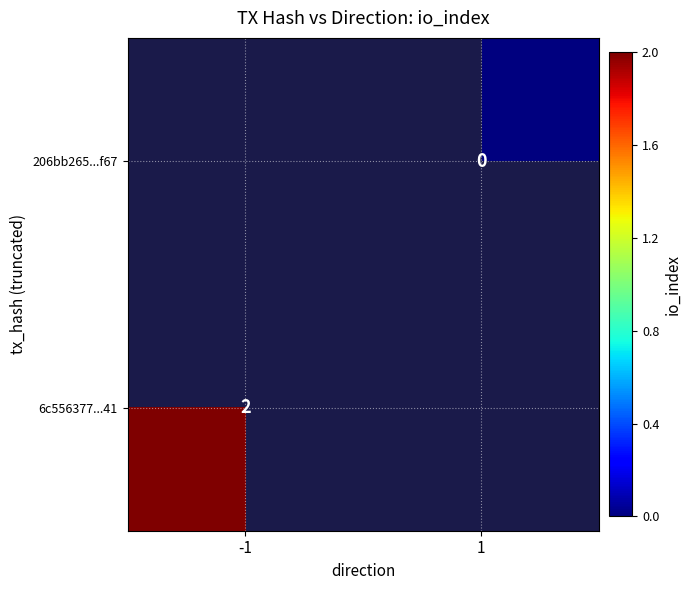

Is it true that 6c556377...41 equals 2 at -1?

True